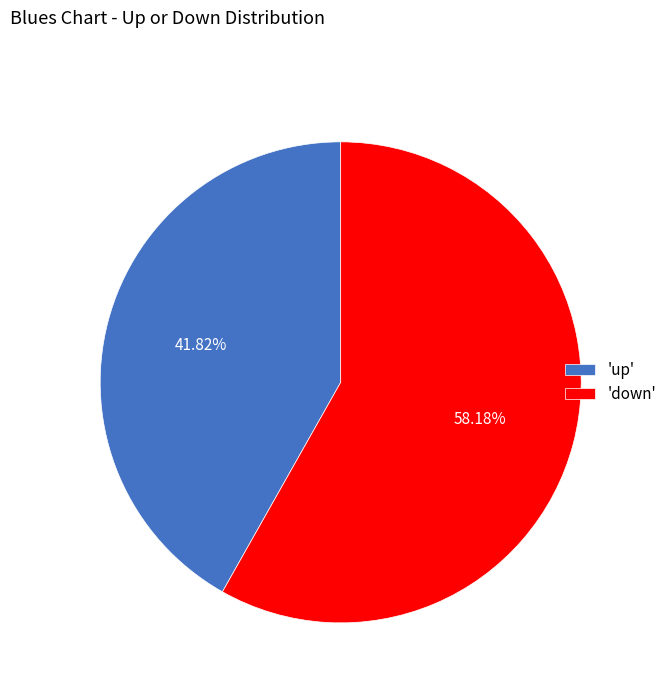

Rank the categories by value from lowest to highest.

'up', 'down'